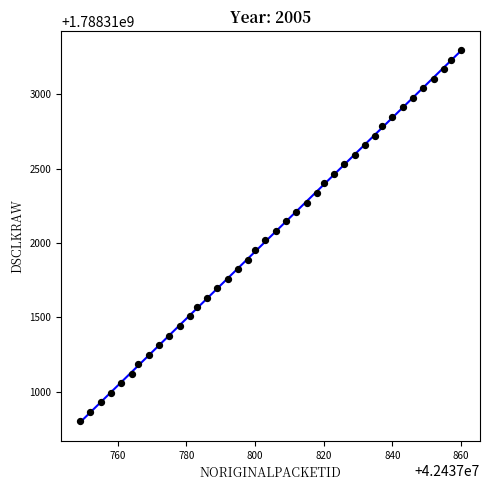

What is the range of X values (max minus min)?

111.0